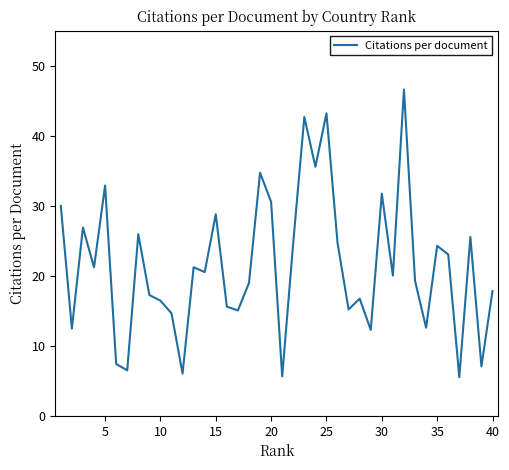

What is the difference between the maximum and minimum values?

41.1